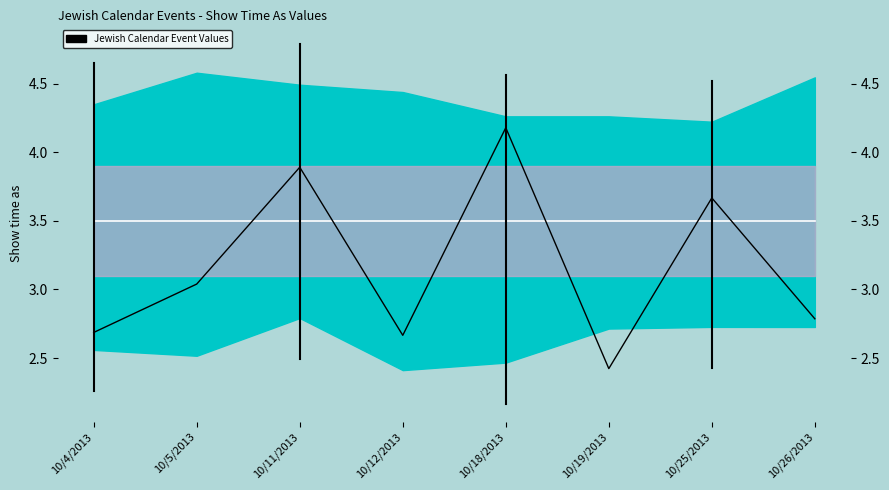

True or false: Show time as (all) and mean_line cross at least once.

True